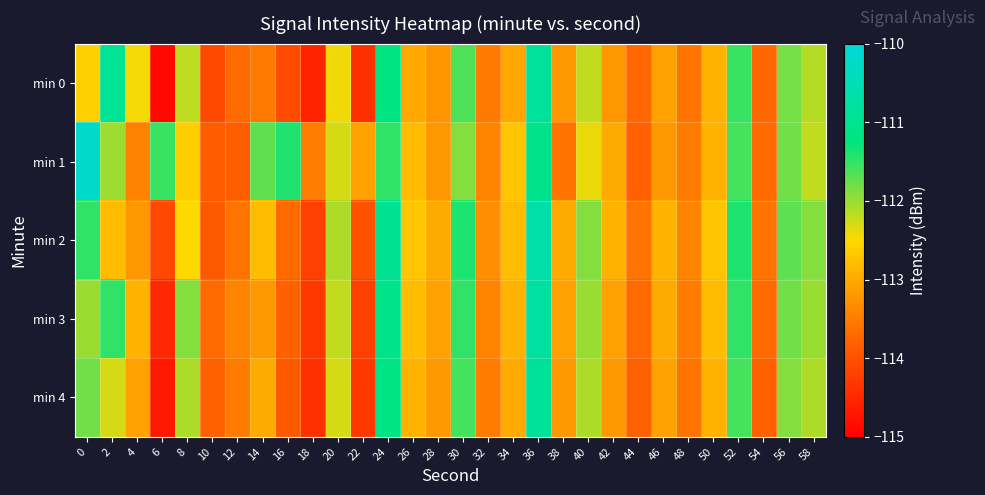

At which category is the sum across all series the highest?

36